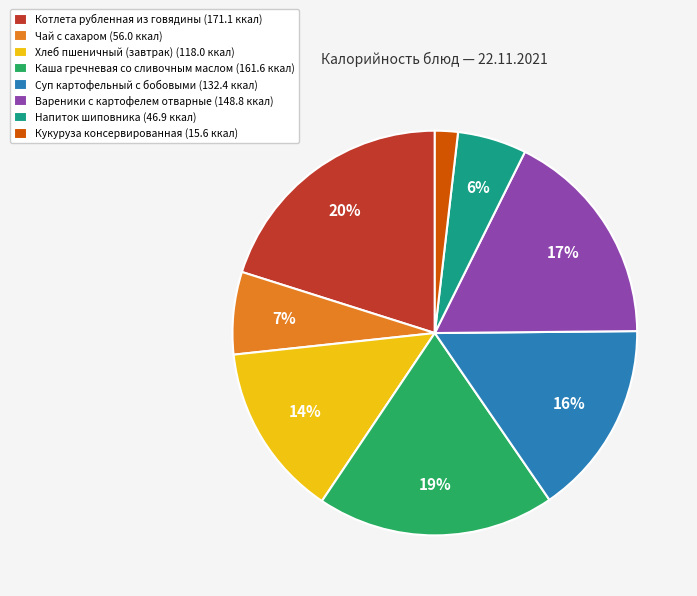

Count the number of slices in the pie.

8